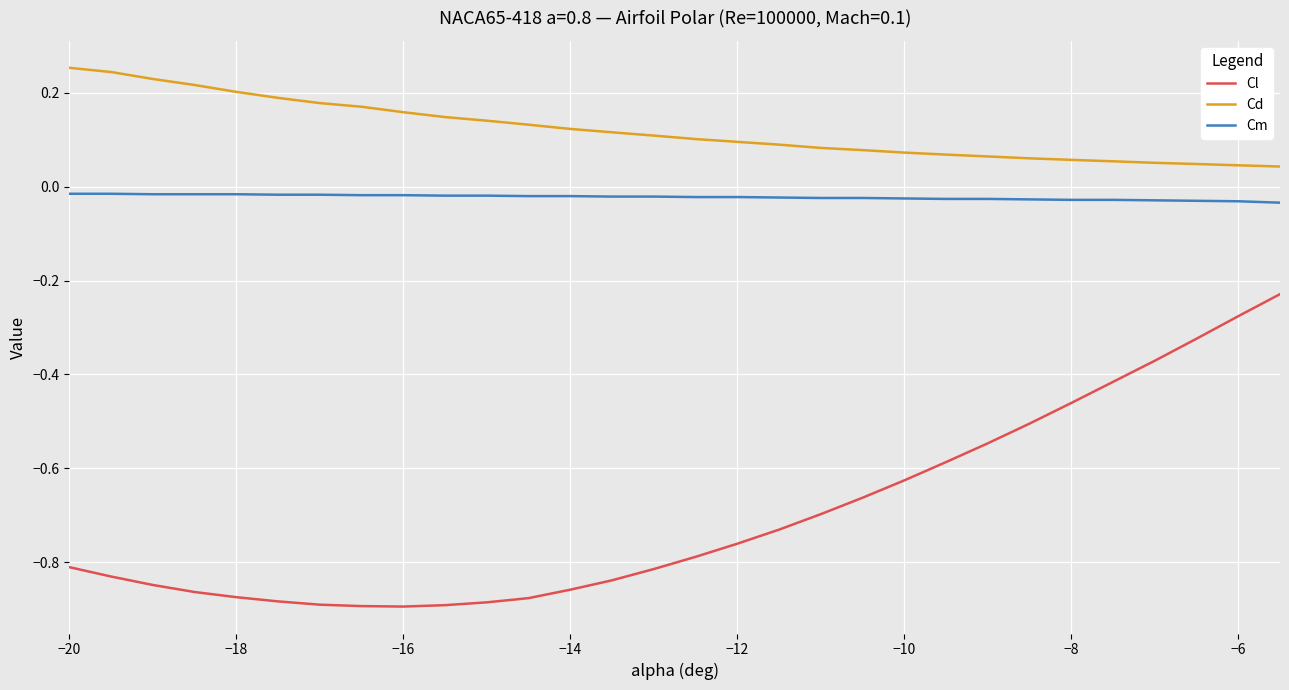

True or false: Cd and Cm cross at least once.

False